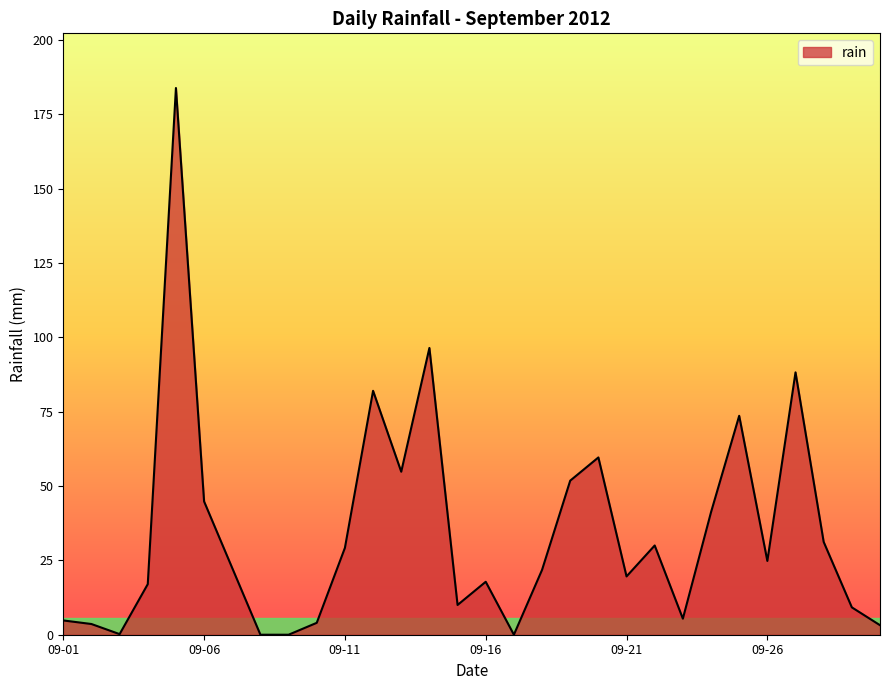

What is the maximum value shown in the chart?

183.8